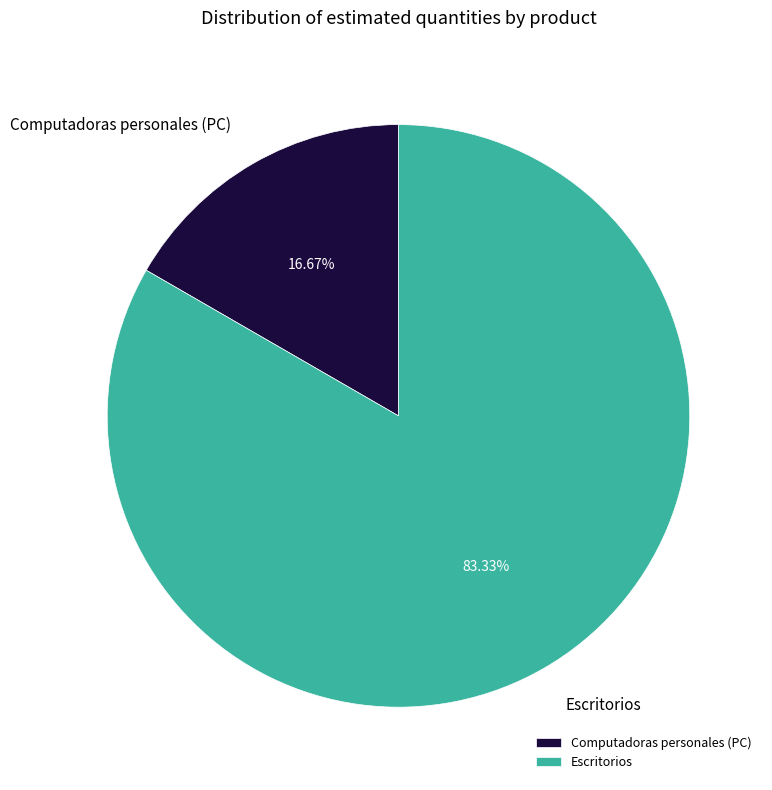

Which category accounts for the majority?

Escritorios